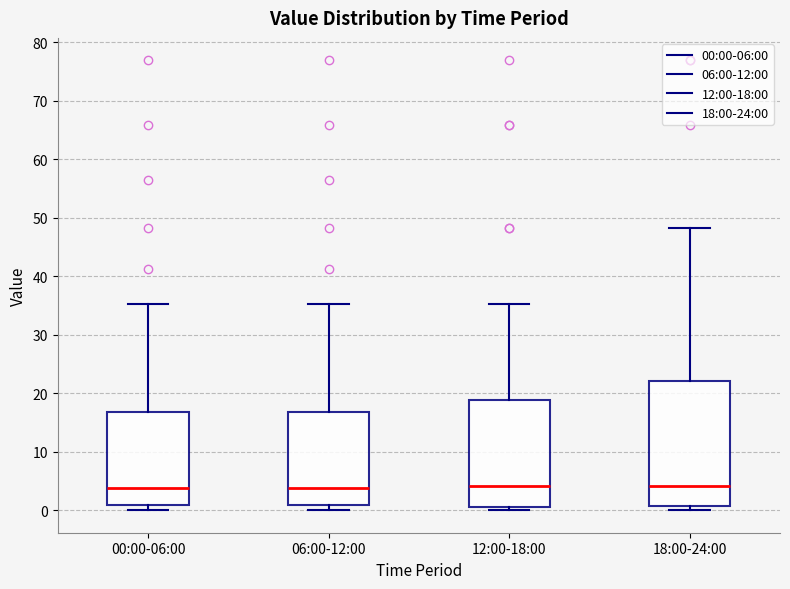

Comparing the boxes themselves (not the whiskers), which one is the tallest?

18:00-24:00